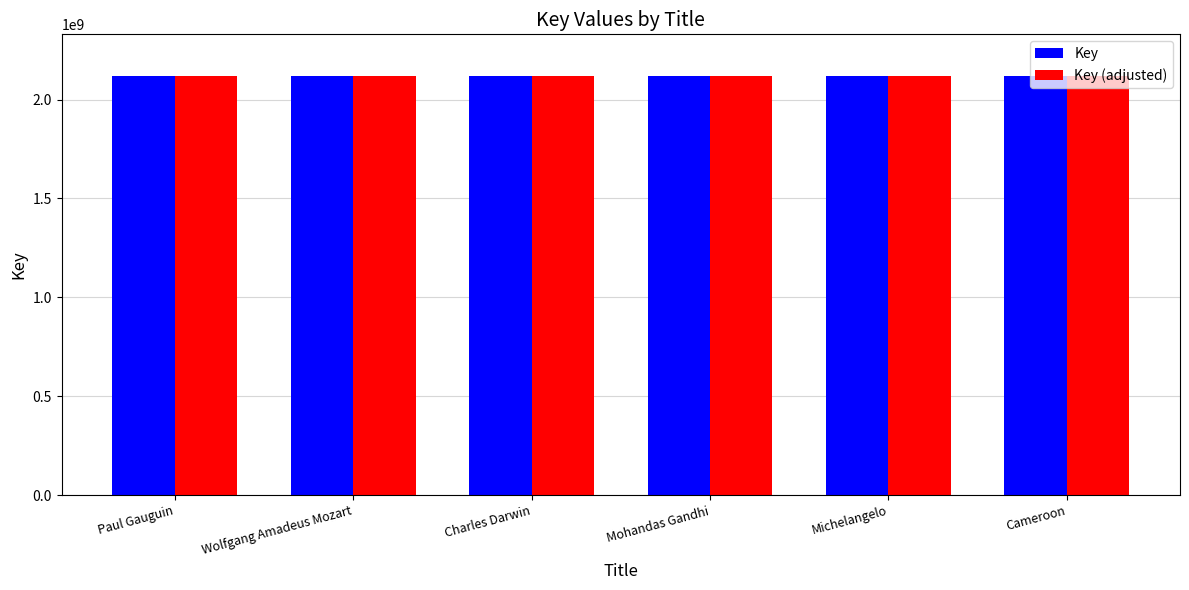

What is the spread (max minus min) of values at Wolfgang Amadeus Mozart?

5000